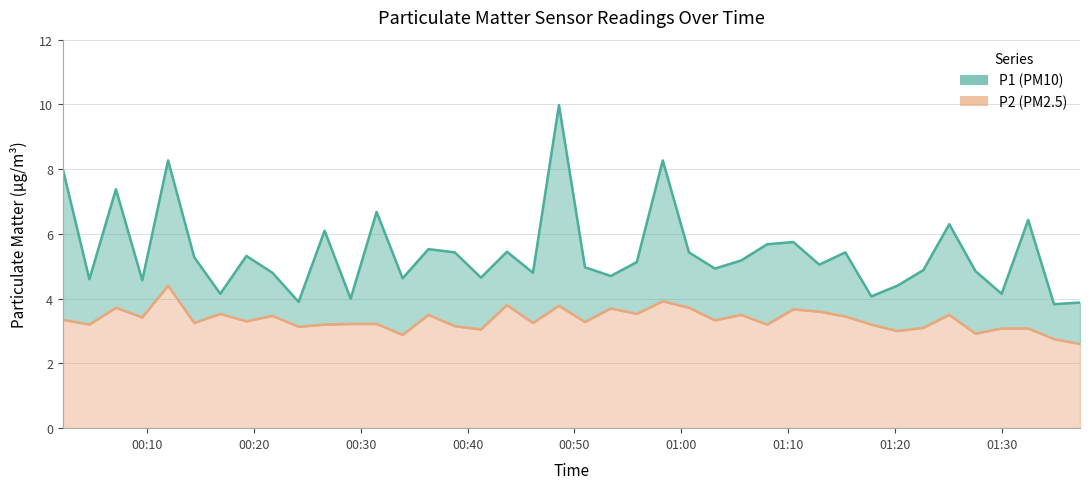

What is the average value of the P2 series?

3.3